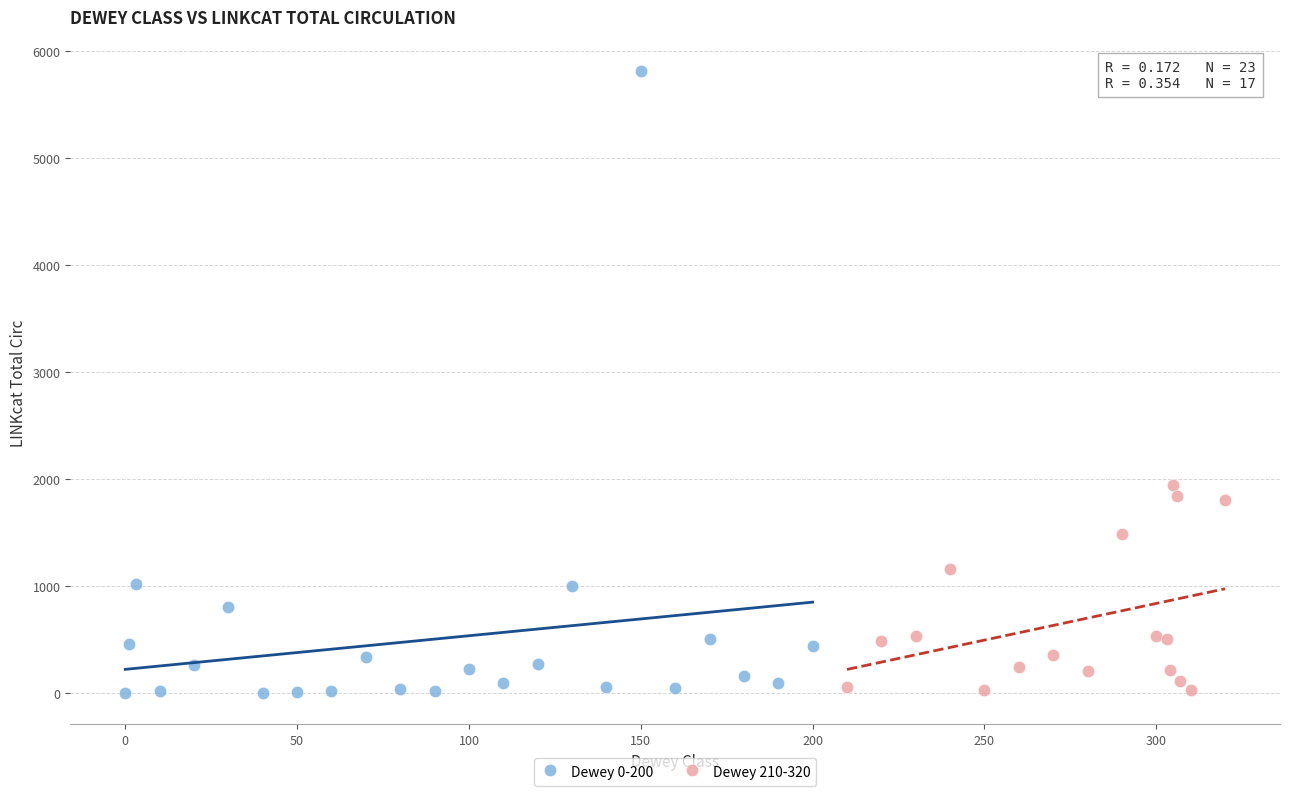

Which series has the widest spread of Y values?

Dewey 0-200